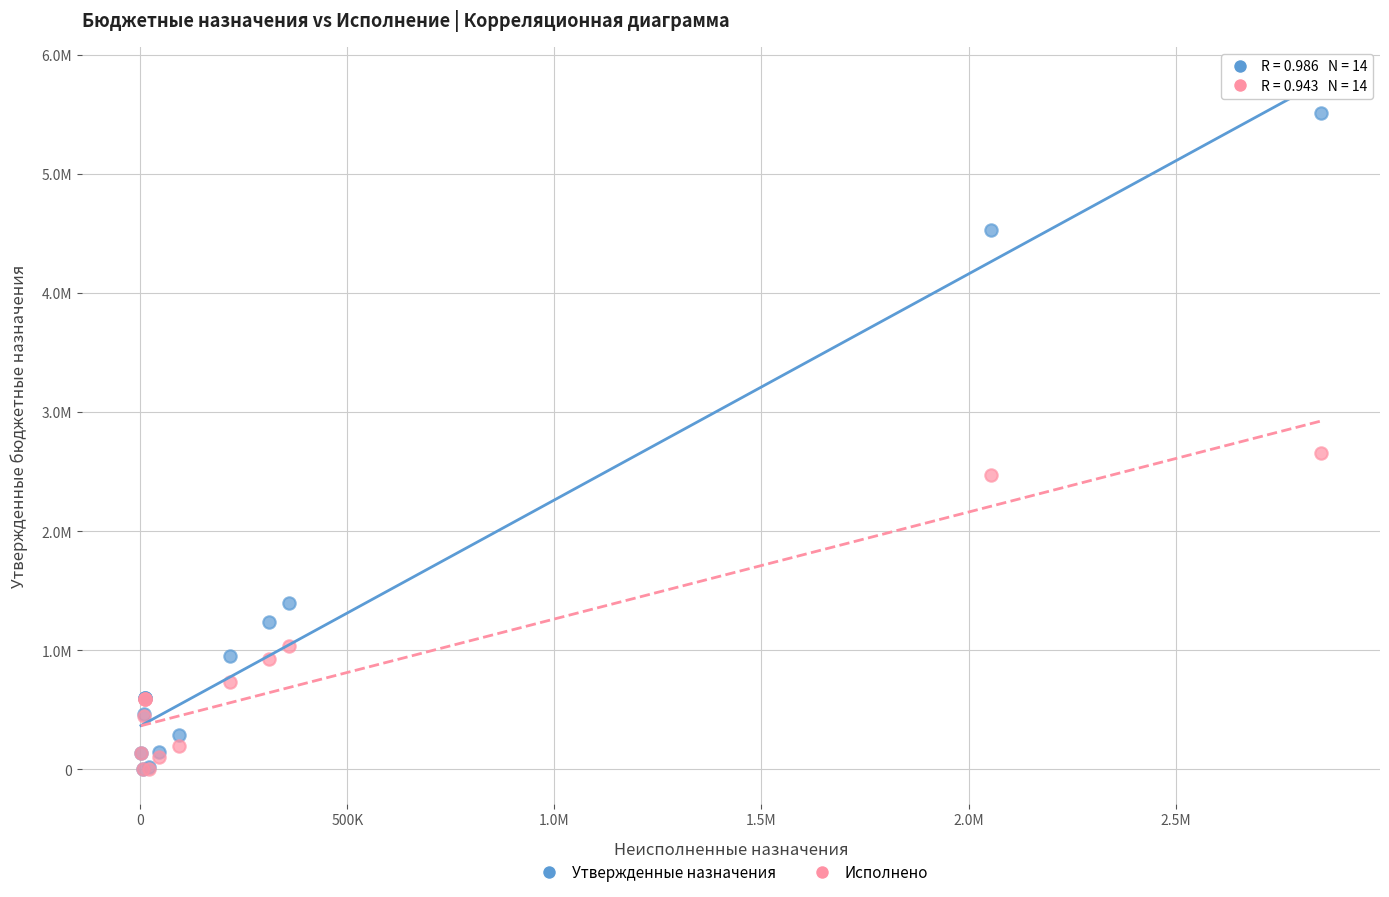

What are all the series names shown in the legend?

Утвержденные назначения, Исполнено